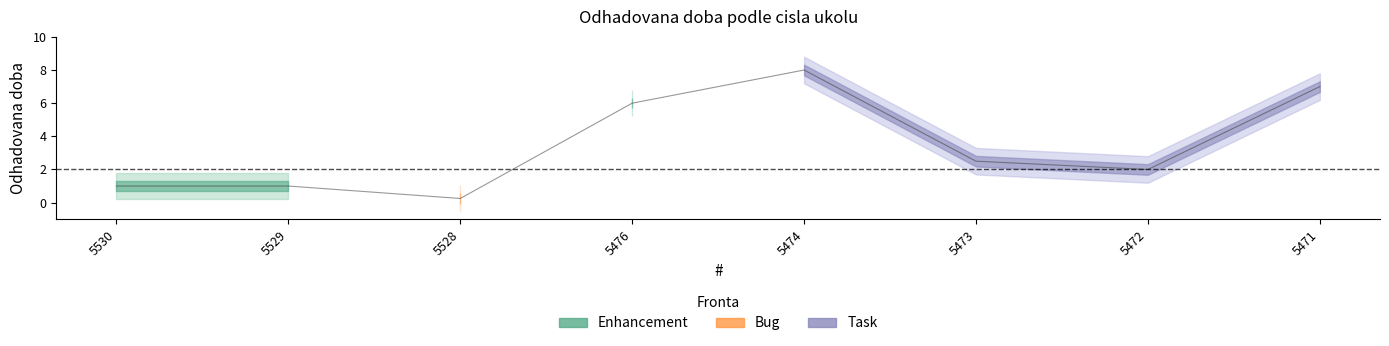

What value does the data have at 5476?

6.0